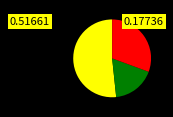

Count the number of slices in the pie.

3